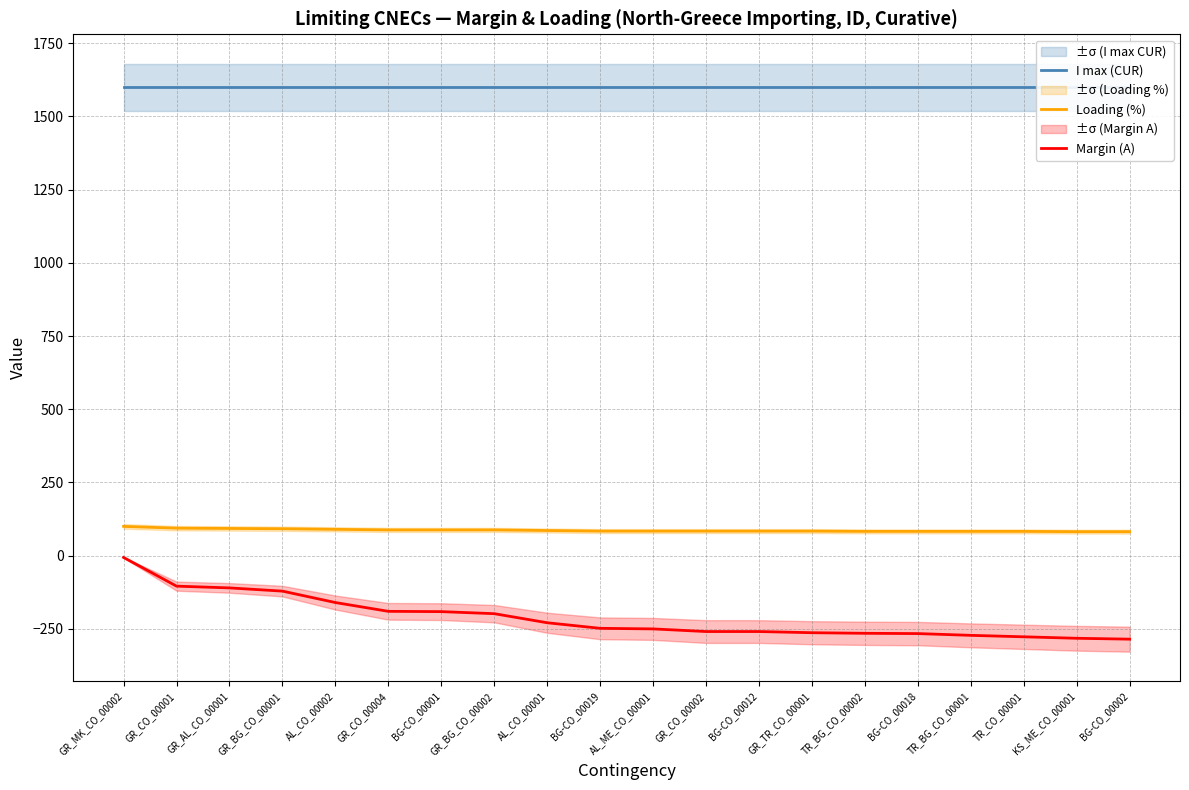

List the series in order of their peak value, highest first.

I max (CUR), Loading (%), Margin (A)